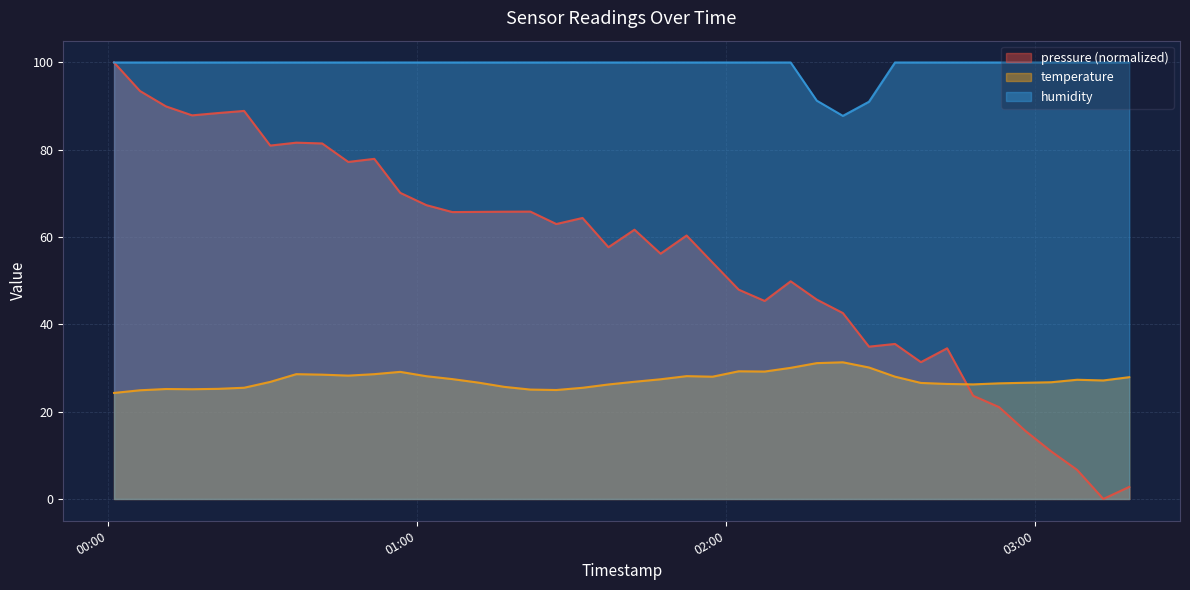

List the series in order of their overall mean, lowest first.

temperature, pressure (normalized), humidity